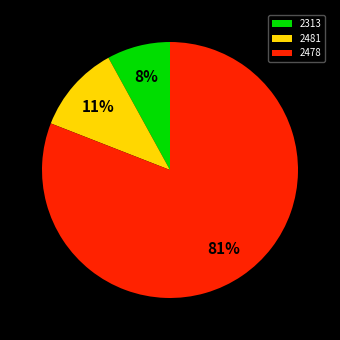

Do 2481 and 2478 together represent more than half of the pie?

Yes